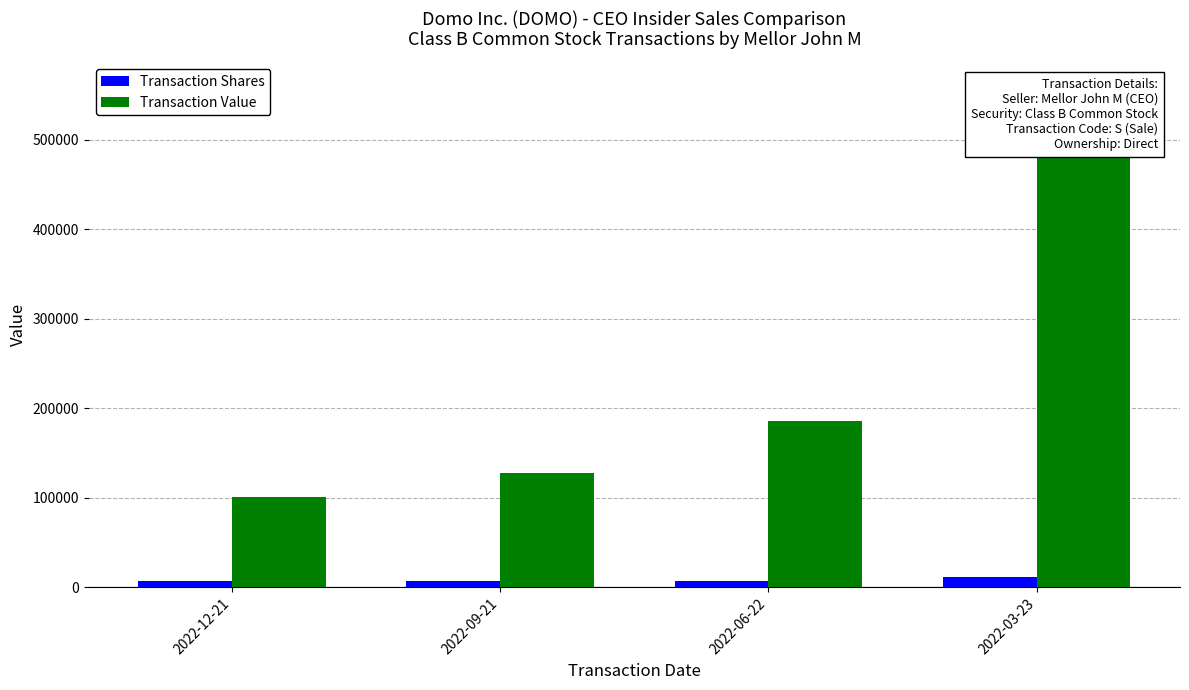

What are all the series names shown in the legend?

Transaction Shares, Transaction Value